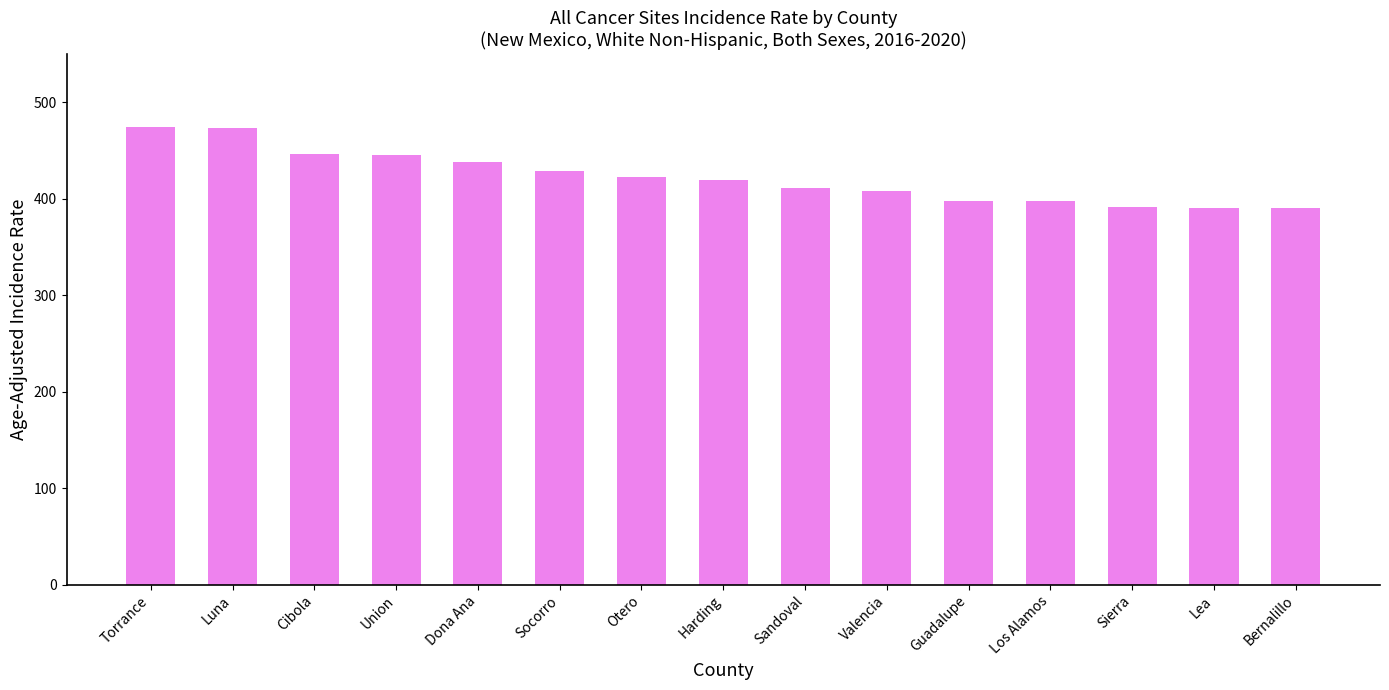

Read the value at Dona Ana.

438.4